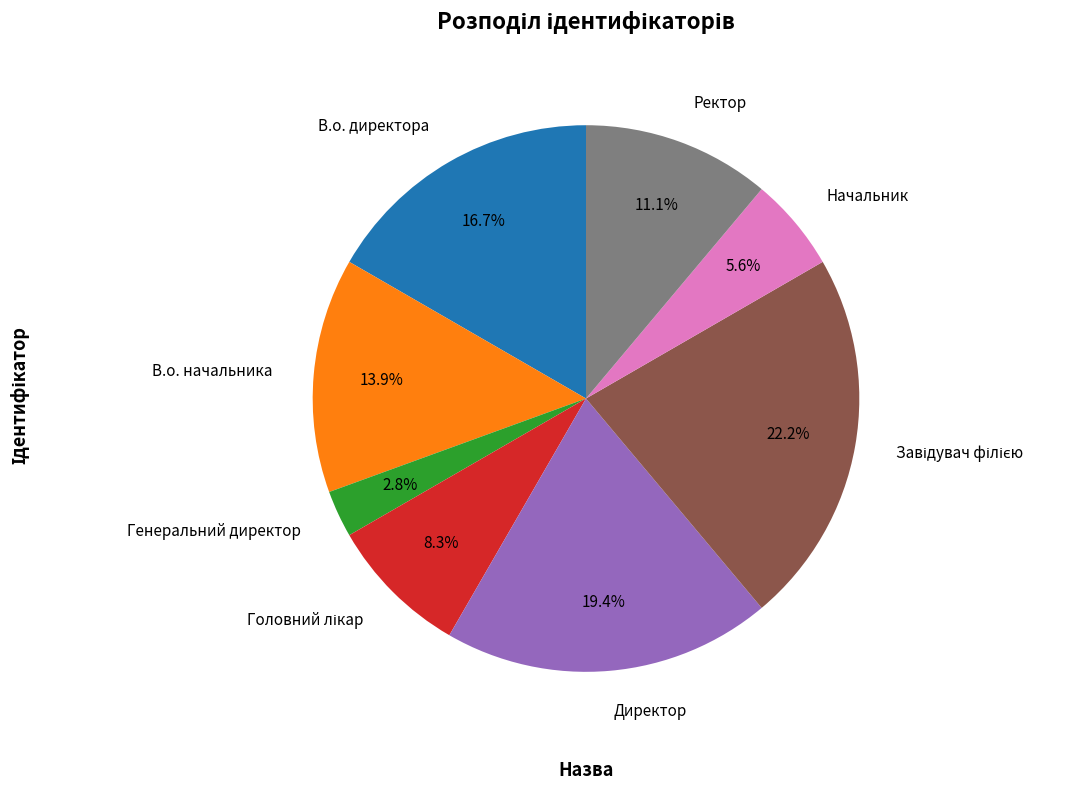

What is the smallest slice in the pie chart?

Генеральний директор